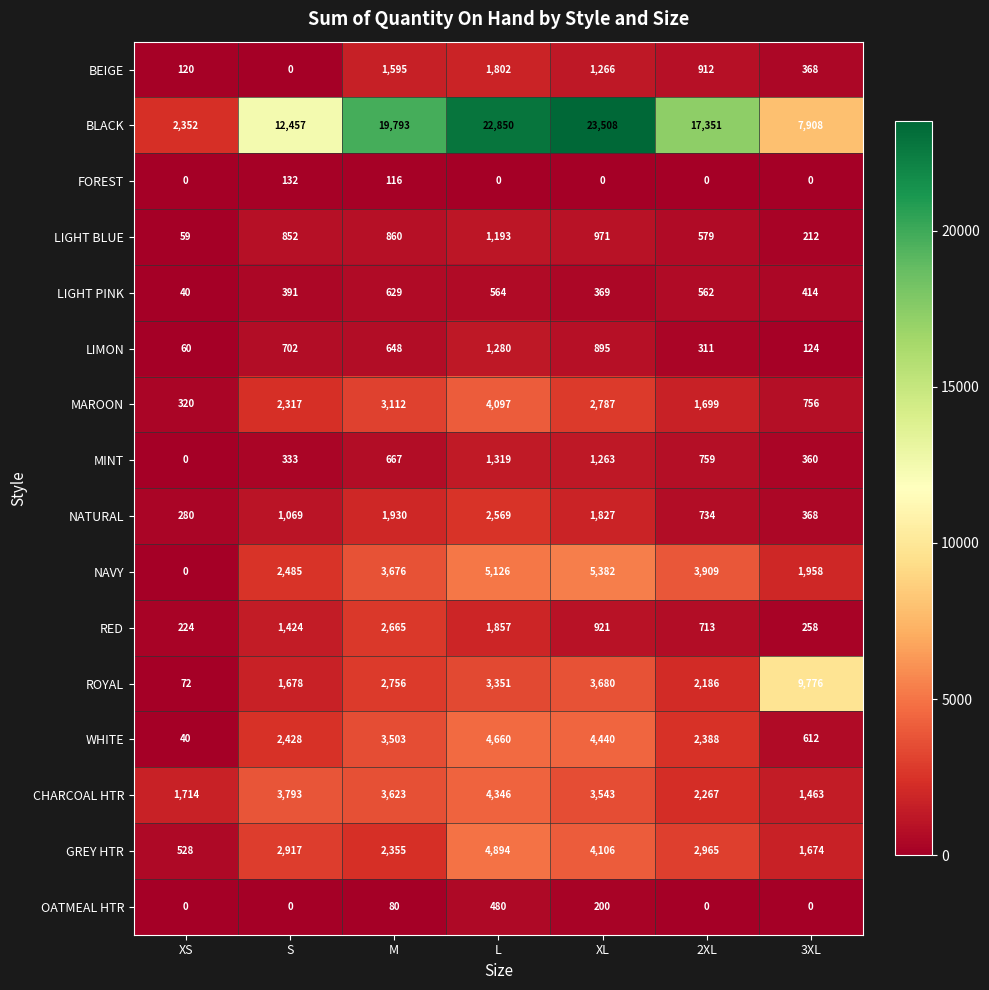

How many distinct data groups are displayed?

16